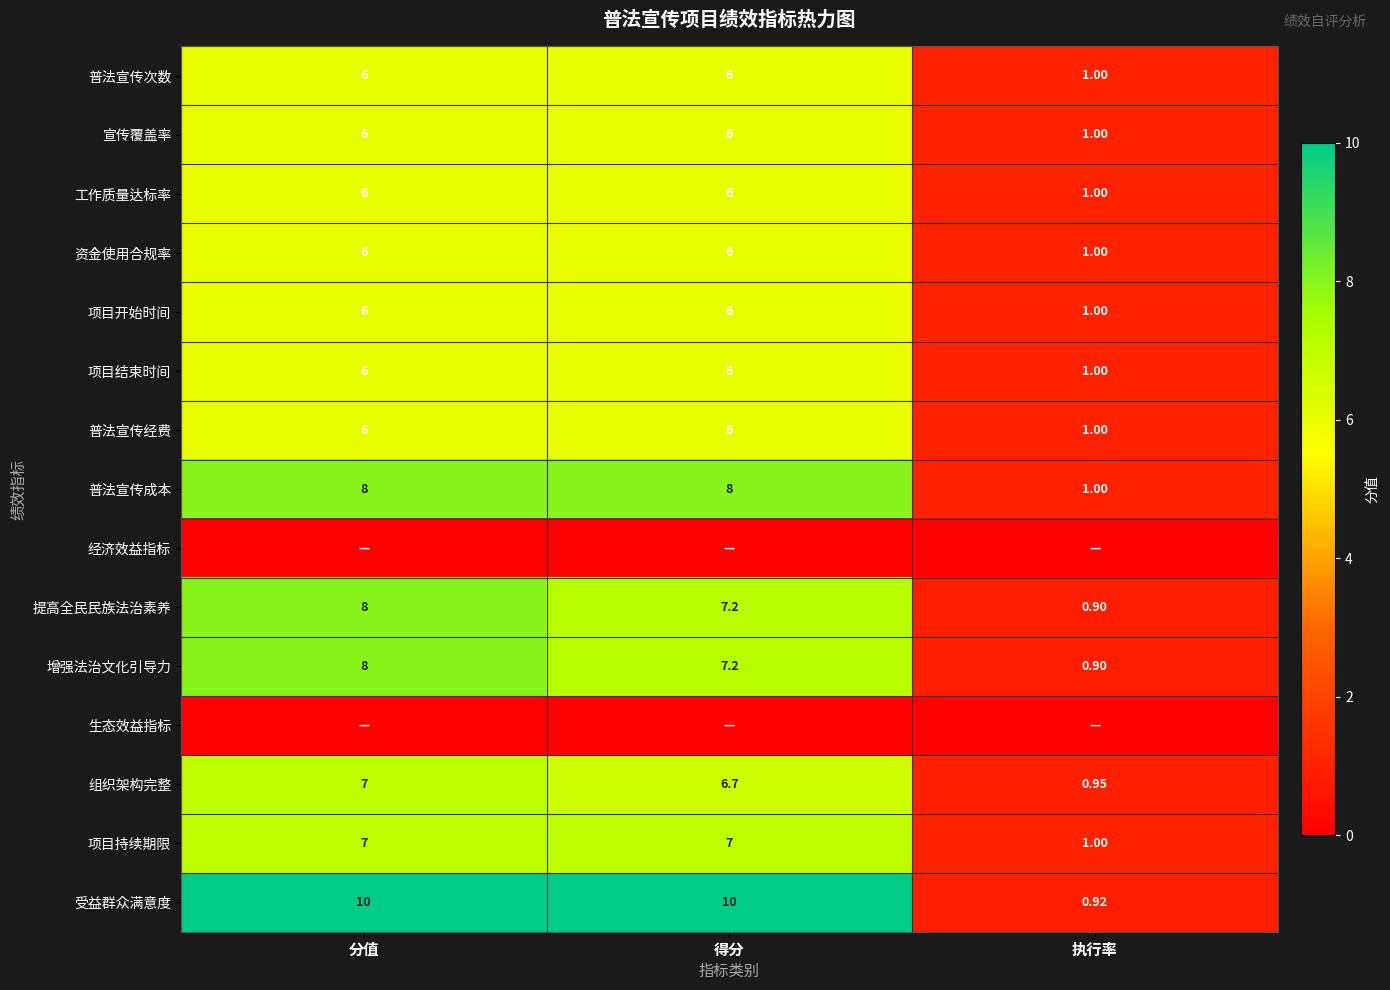

At how many categories does at least one series exceed 2?

2